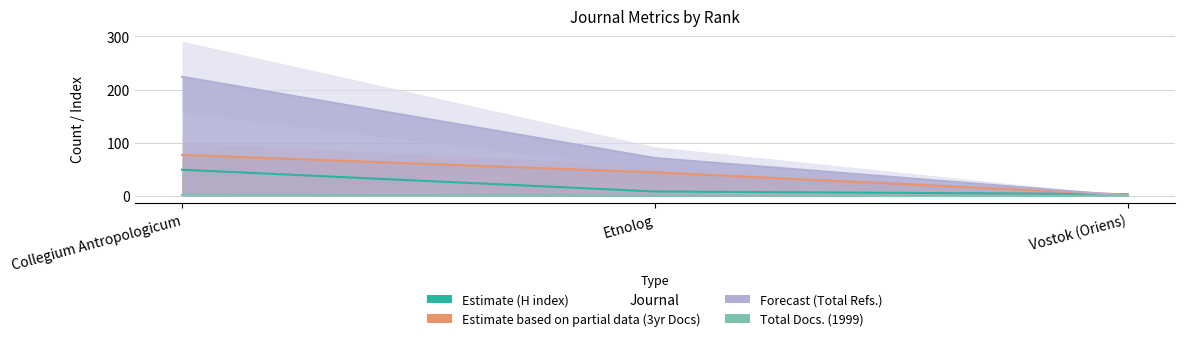

At which label does H index reach its minimum?

Vostok (Oriens)